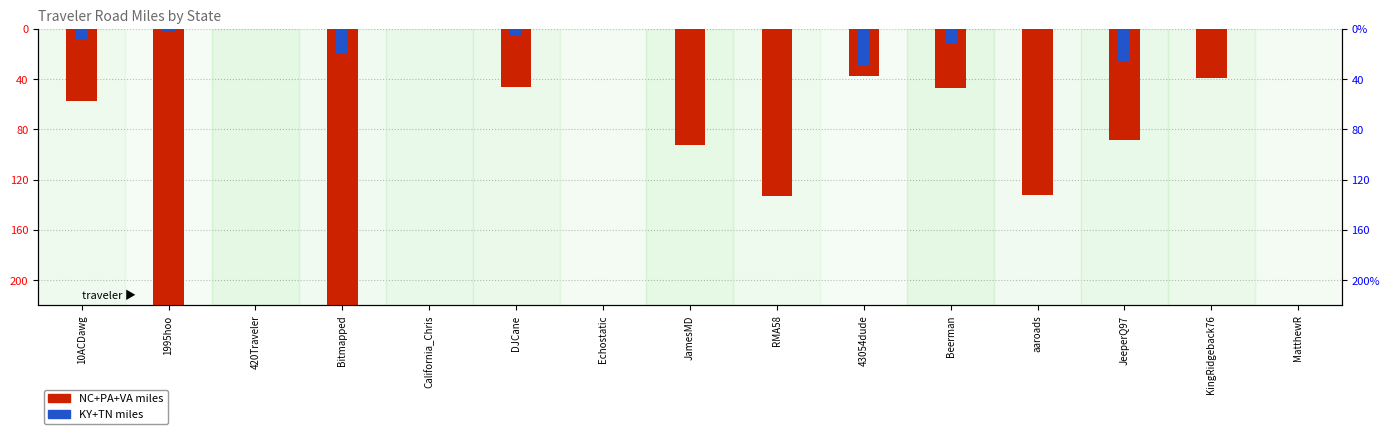

Which category has the highest value in the KY+TN miles series?

420Traveler